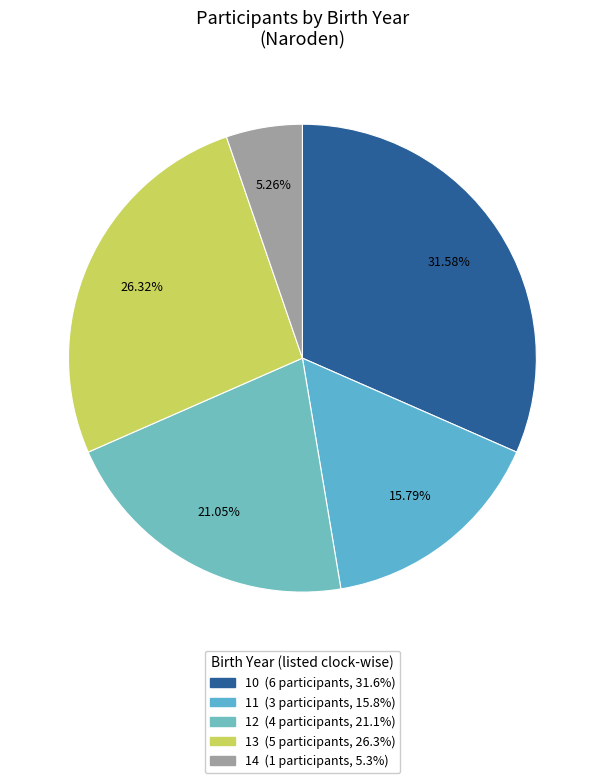

Combined, do 12 and 11 account for over 50%?

No